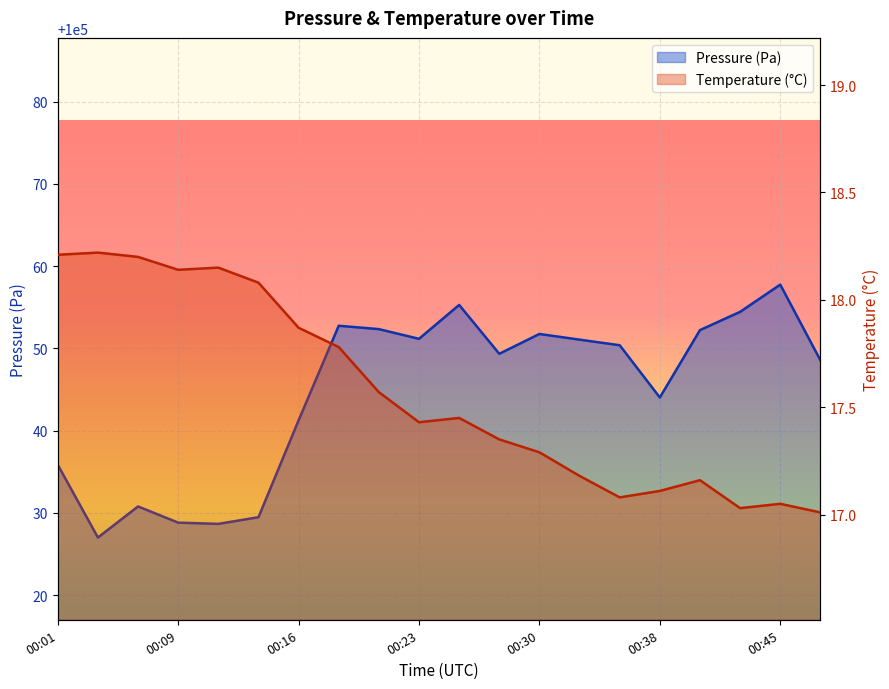

At 00:01, list the series in order from largest to smallest.

pressure, temperature